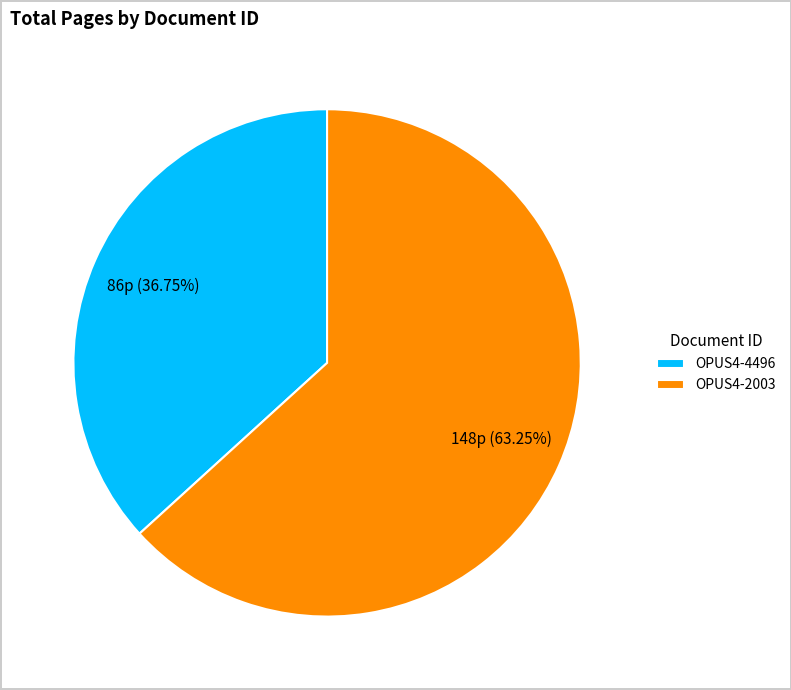

Approximately how many times larger is the value at OPUS4-4496 compared to OPUS4-2003?

0.6